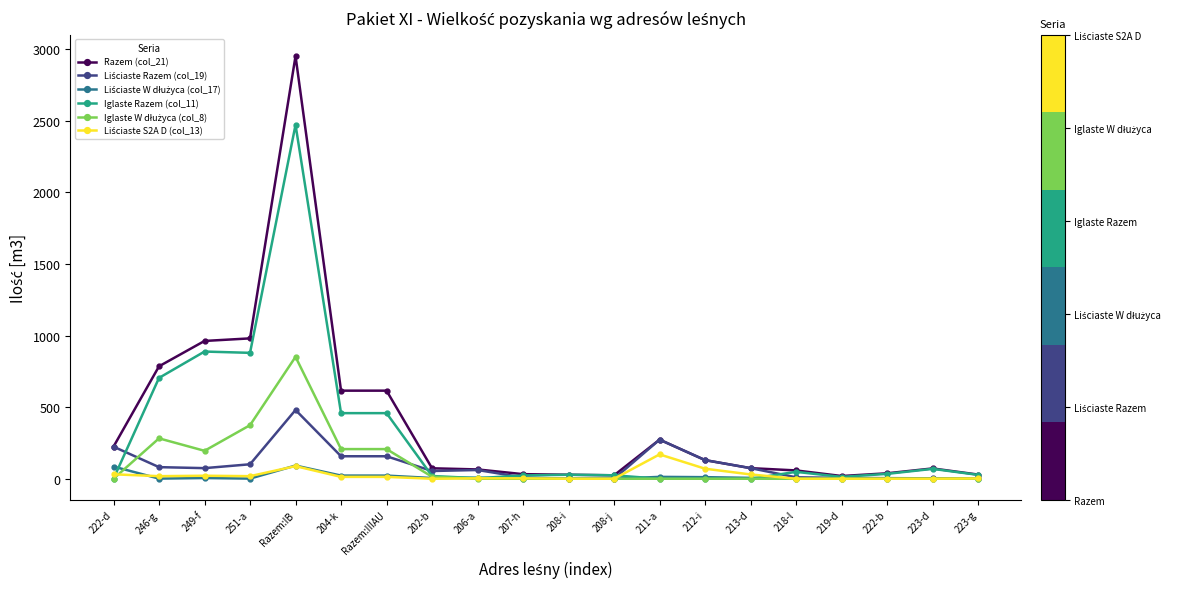

What is the label of the 16th point from the left?

218-l